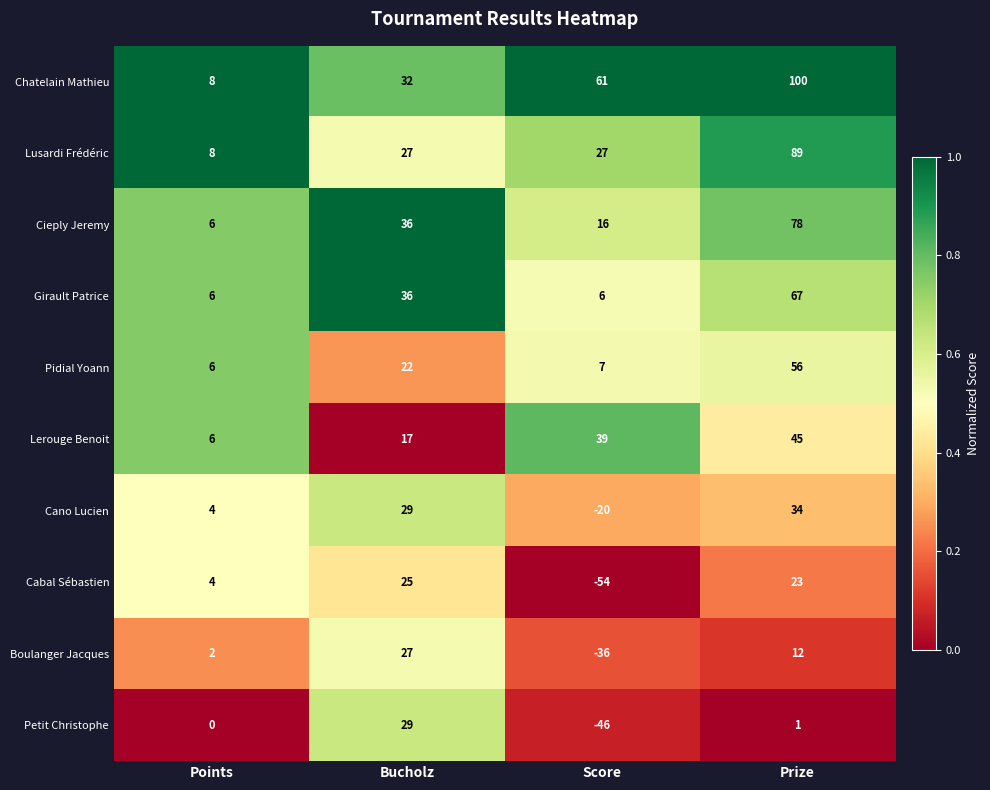

What is the difference between the maximum and second lowest values in the Boulanger Jacques series?

25